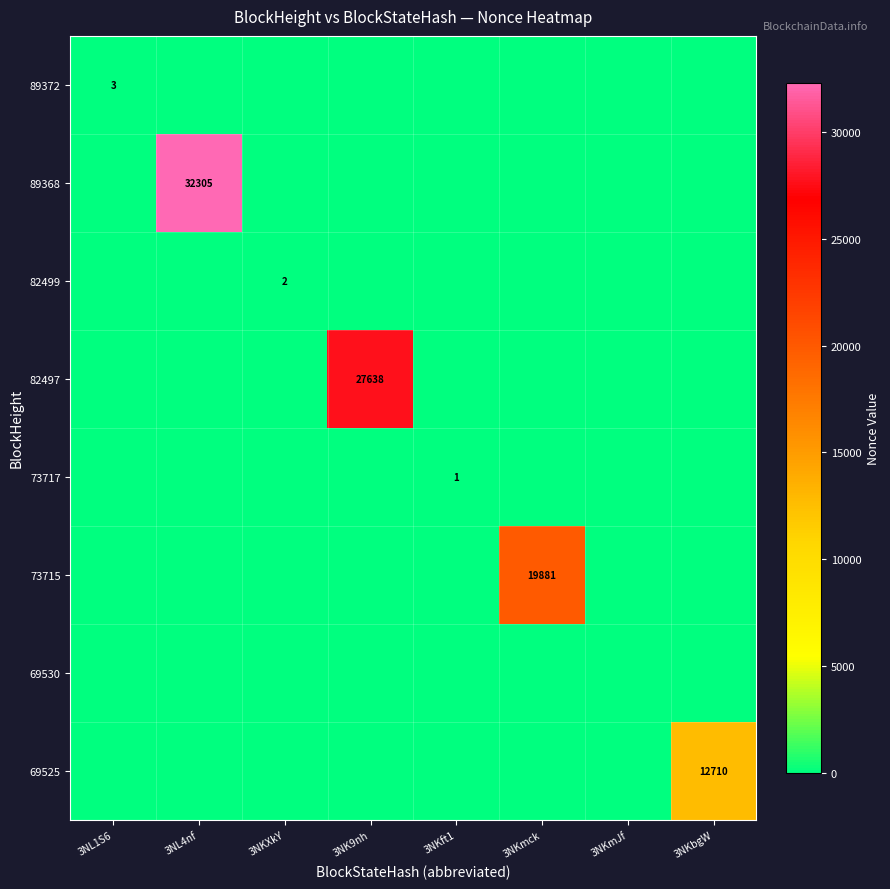

Rank the categories by 69530 value from highest to lowest.

3NL1S6, 3NL4nf, 3NKXkY, 3NK9nh, 3NKft1, 3NKmck, 3NKmJf, 3NKbgW